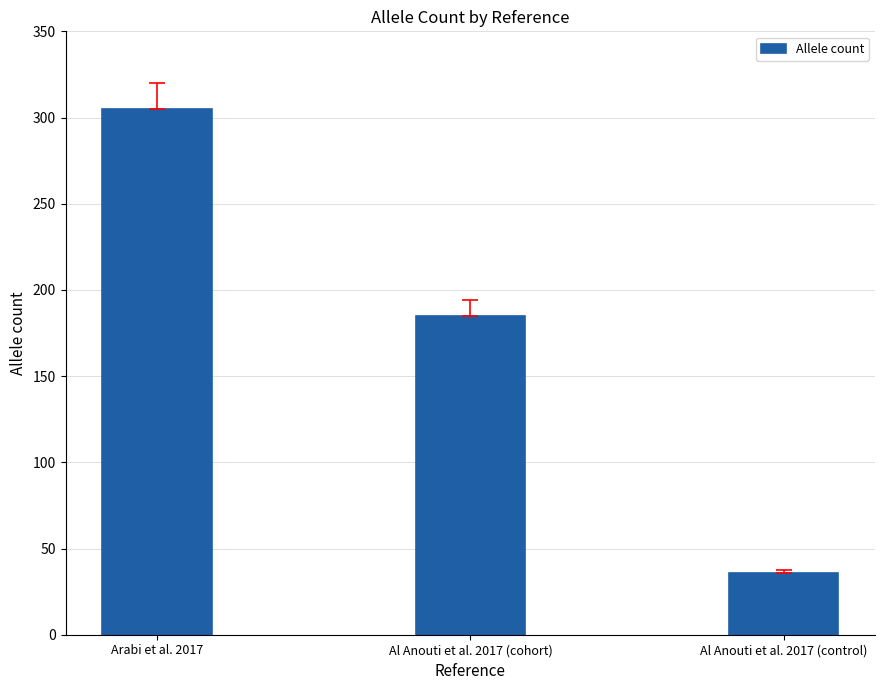

What is the ratio of the value at Al Anouti et al. 2017 (control) to the value at Arabi et al. 2017?

0.1